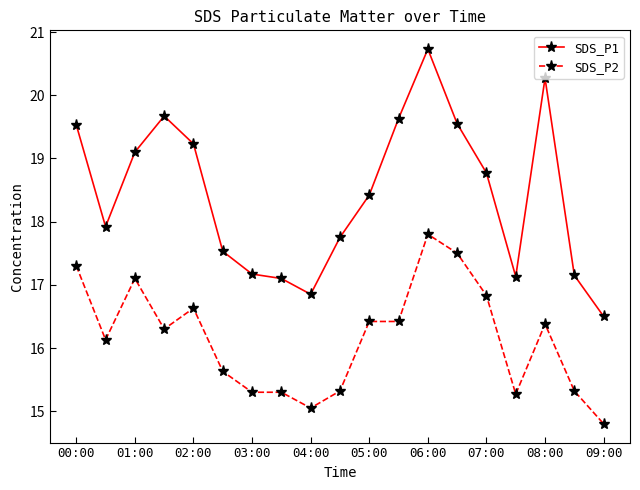

What are all the series names shown in the legend?

SDS_P1, SDS_P2